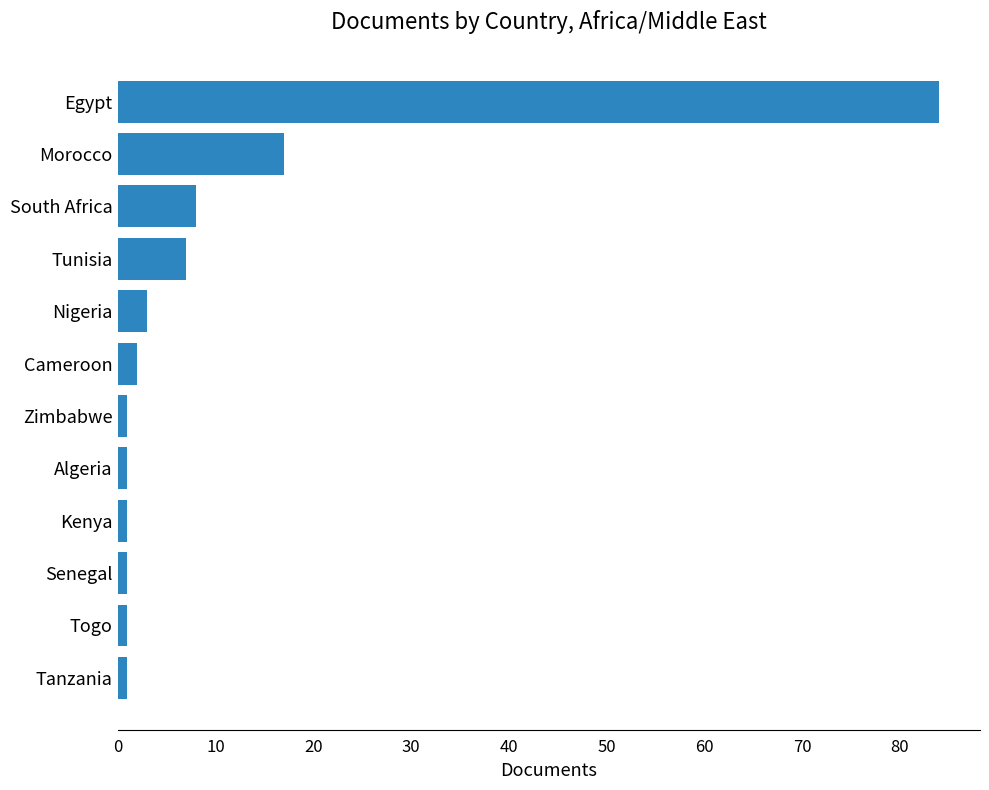

Reading bottom to top, extract all data points from this chart.

Tanzania=1	Togo=1	Senegal=1	Kenya=1	Algeria=1	Zimbabwe=1	Cameroon=2	Nigeria=3	Tunisia=7	South Africa=8	Morocco=17	Egypt=84